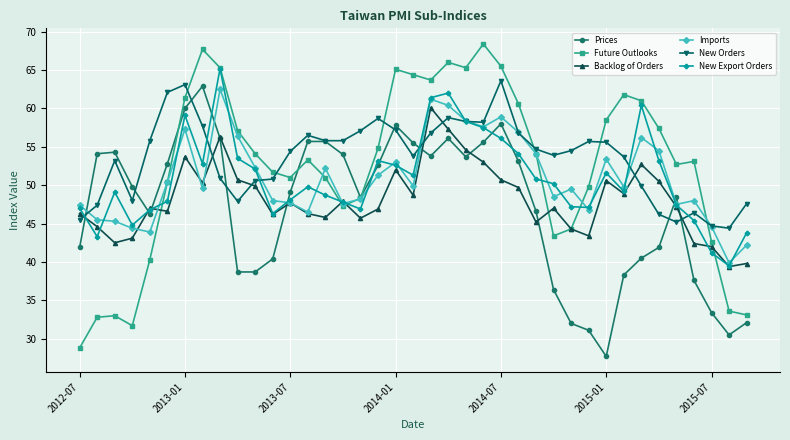

What is the value of the New Orders point at the 9th from the left?

50.9